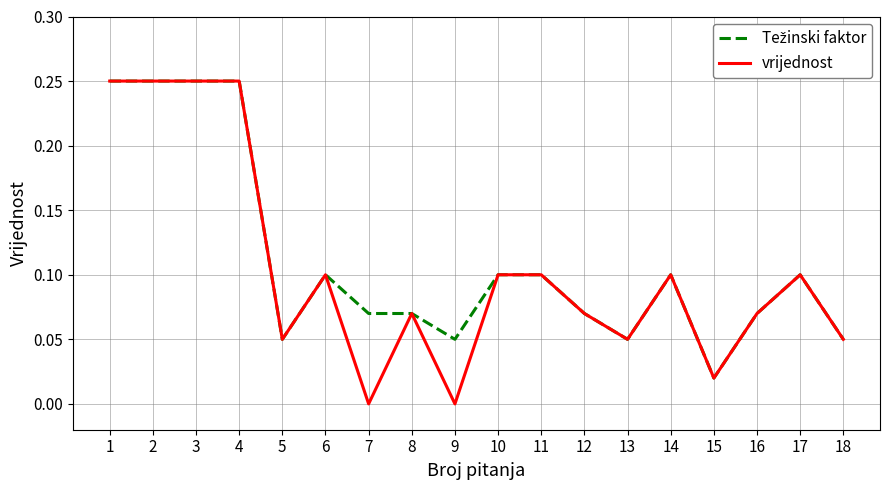

Which series has the largest range (max minus min)?

vrijednost